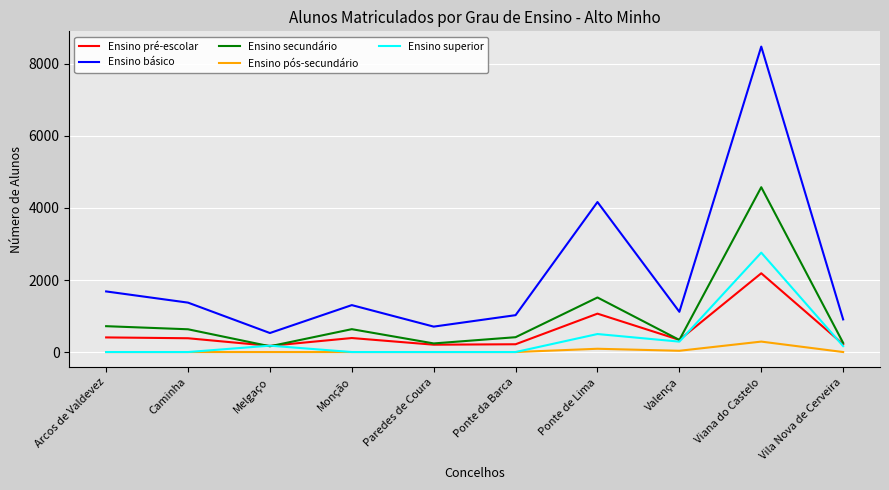

Does the chart have visible grid lines?

Yes